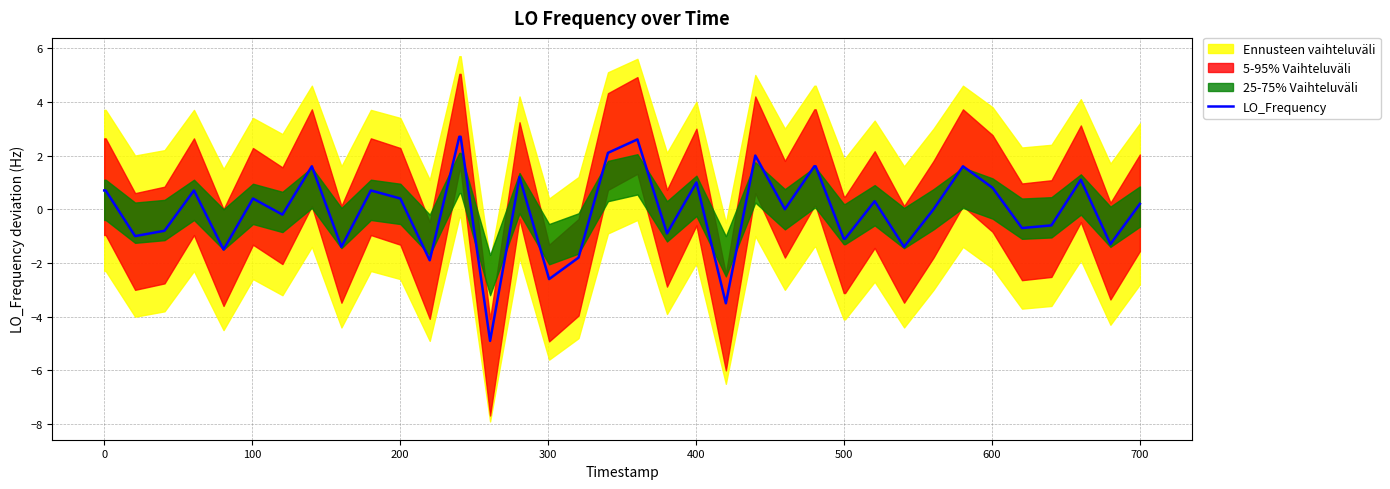

What is the lowest value of the LO_Frequency series?

-4.9